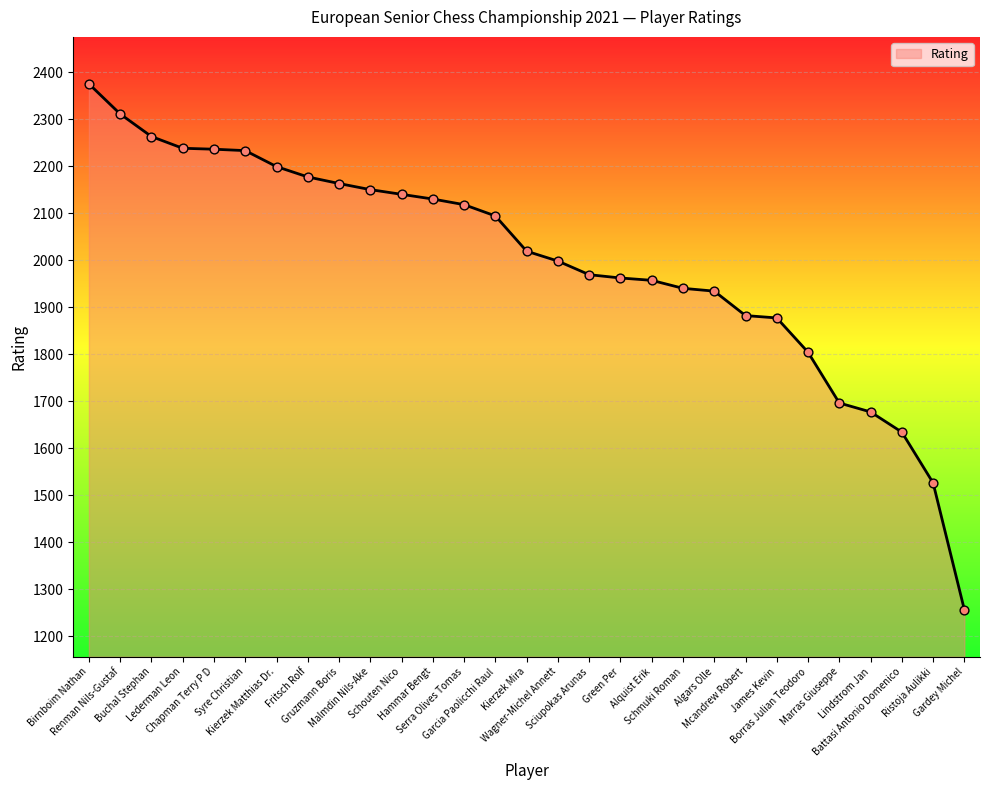

What is the change in value from Garcia Paolicchi Raul to Gardey Michel?

-838